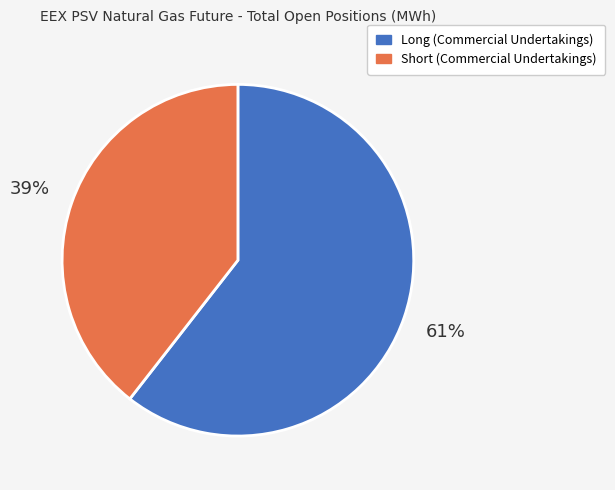

Between Short (Commercial Undertakings) and Long (Commercial Undertakings), which is larger?

Long (Commercial Undertakings)